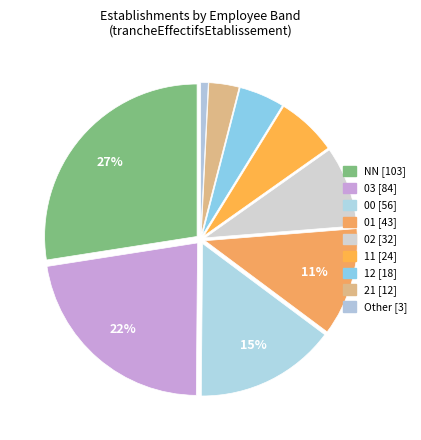

What is the smallest slice in the pie chart?

Other